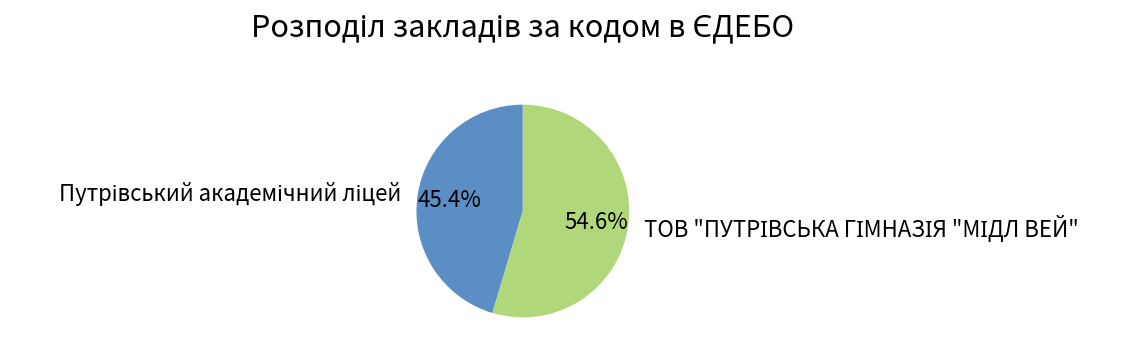

Does any single category account for the majority?

Yes